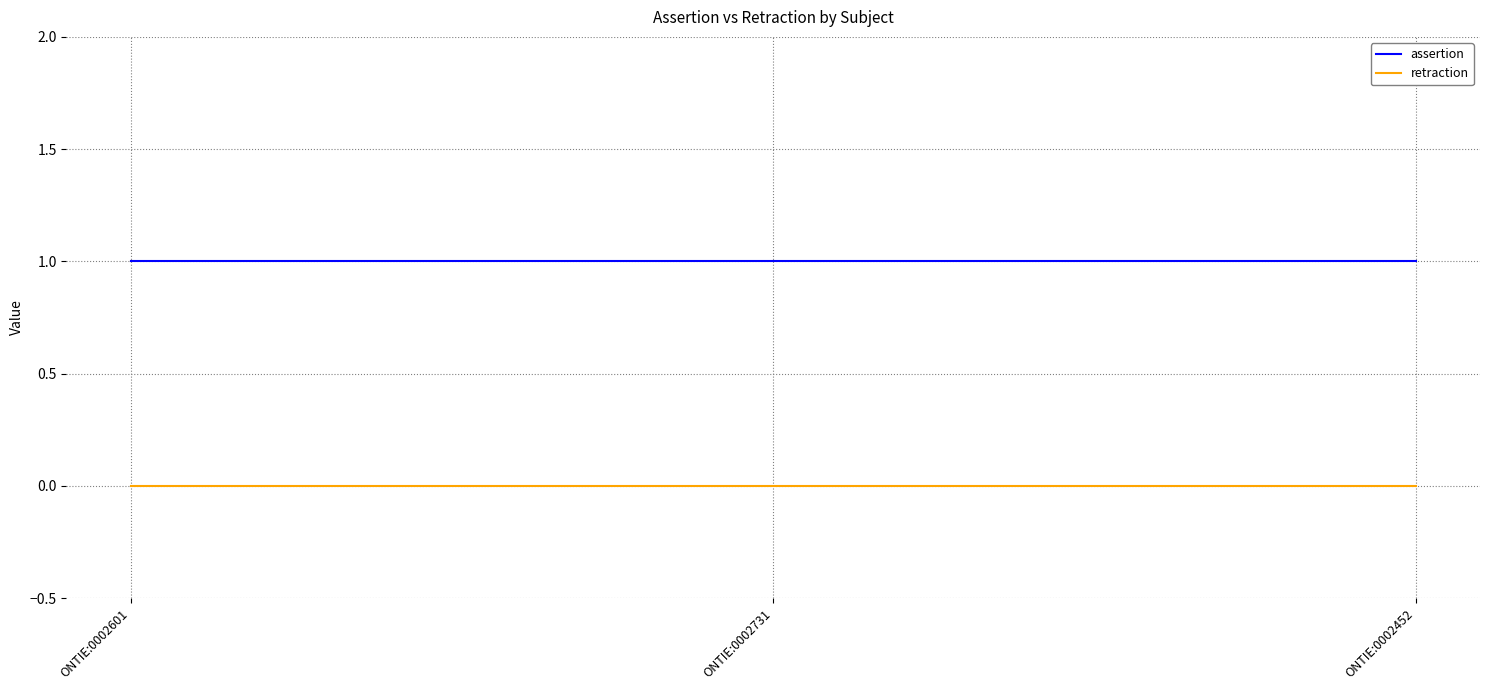

What position from the right is ONTIE:0002731?

2